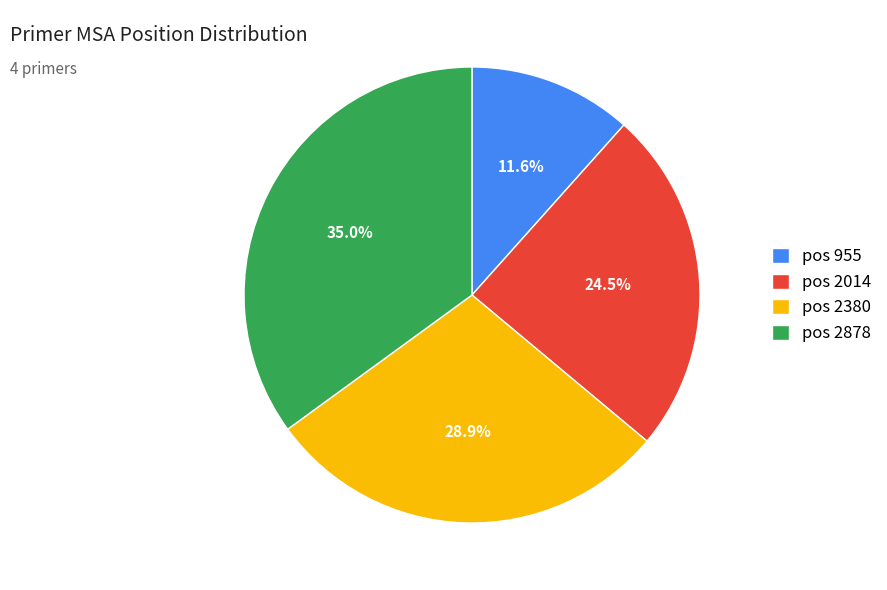

Does any single category account for the majority?

No